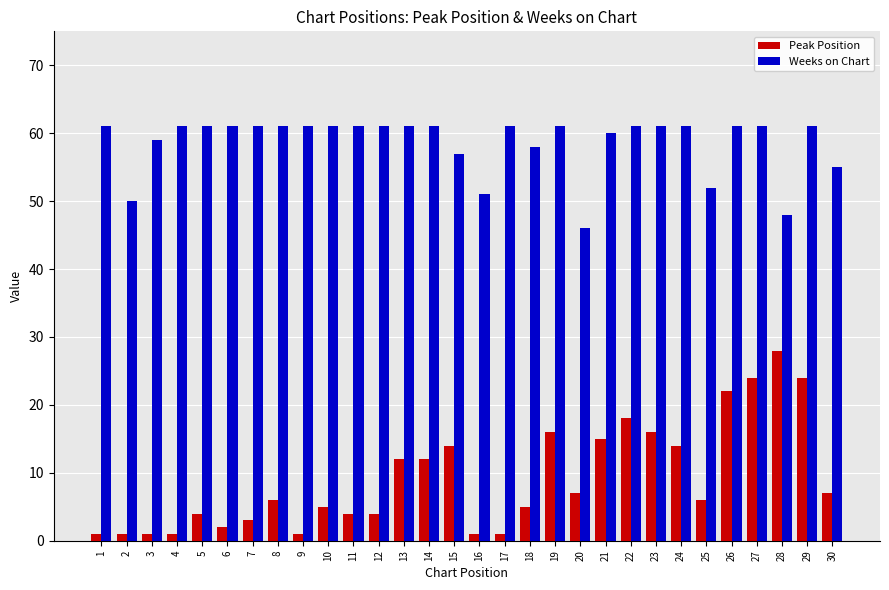

What are all the series names shown in the legend?

Peak Position, Weeks on Chart